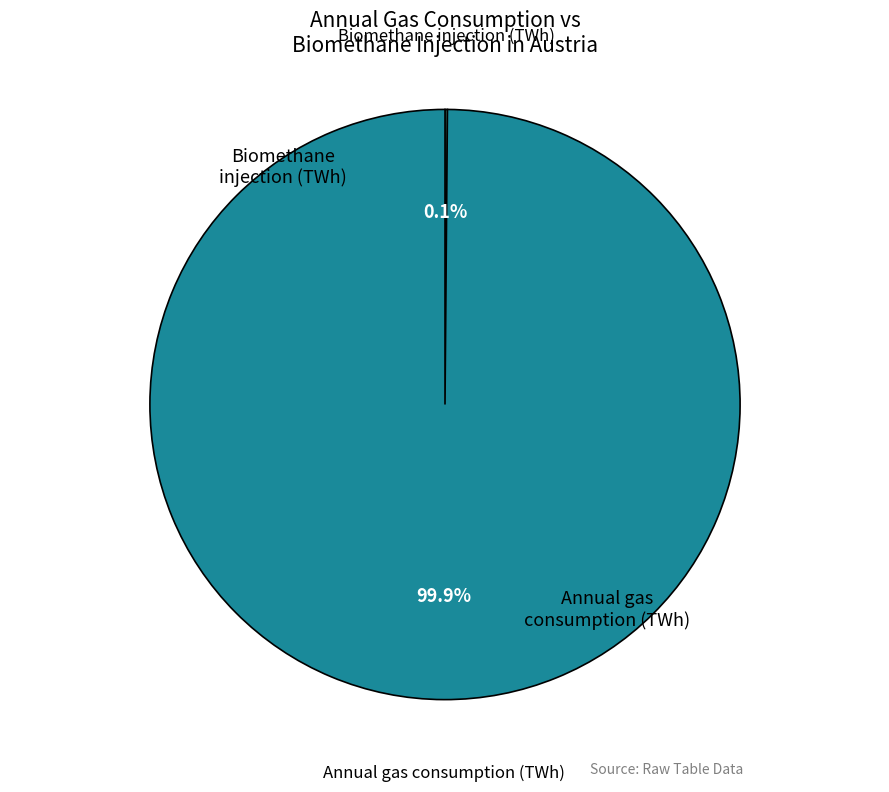

Which category has the biggest portion of the pie?

Annual gas consumption (TWh)